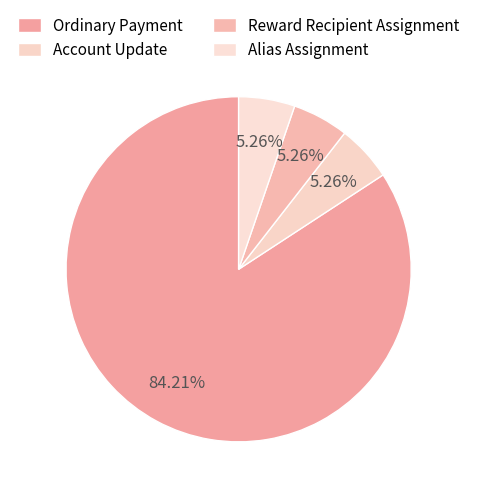

Which has a higher value, Ordinary Payment or Reward Recipient Assignment?

Ordinary Payment